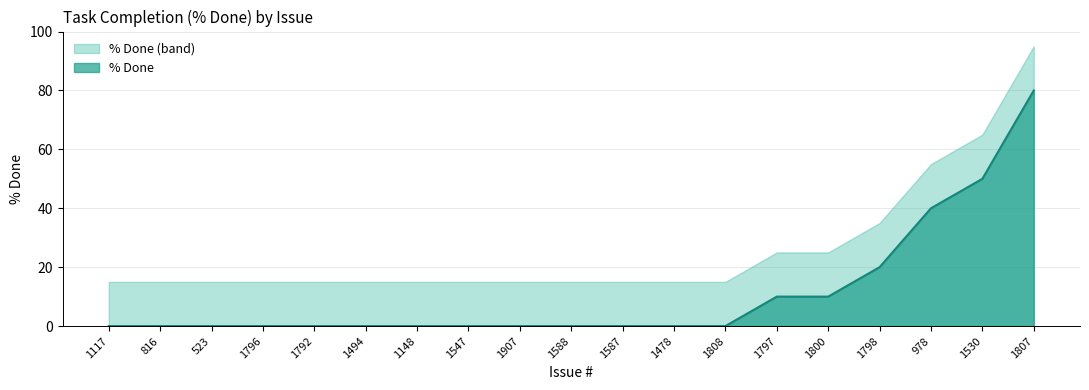

Count the number of data series in this chart.

2